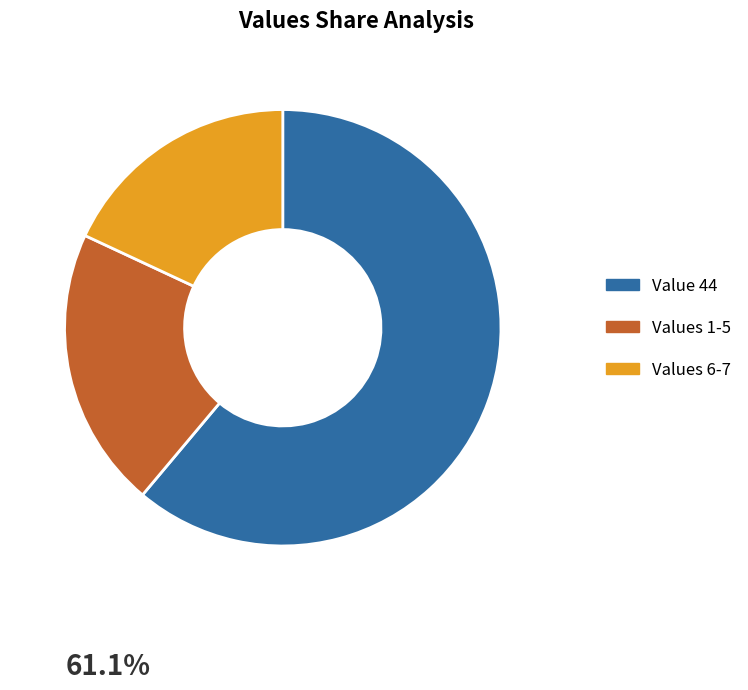

Is the sum of Values 6-7 and Value 44 greater than half?

Yes